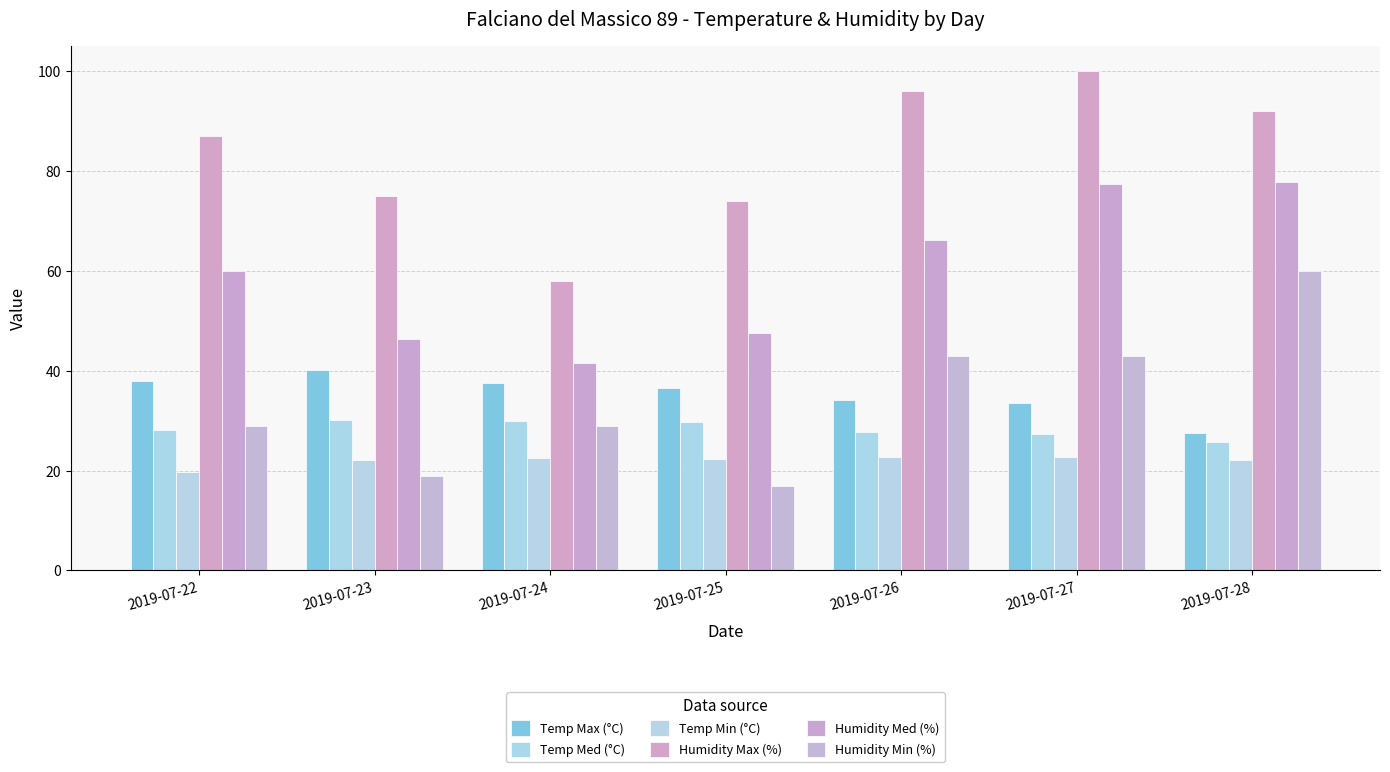

Rank the categories by Temp Max (°C) value from lowest to highest.

2019-07-28, 2019-07-27, 2019-07-26, 2019-07-25, 2019-07-24, 2019-07-22, 2019-07-23